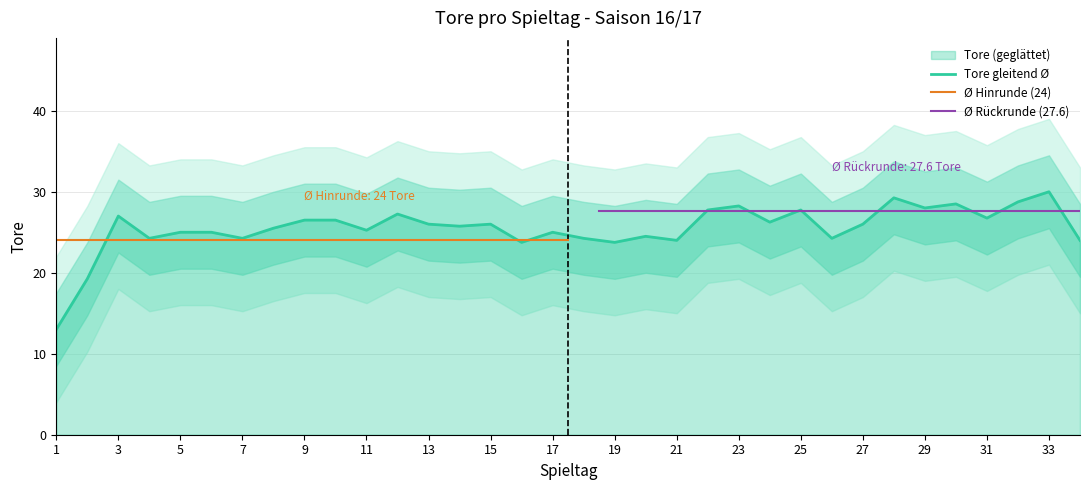

The Tore gleitend Ø series shows 13.0 at 1. True or false?

True